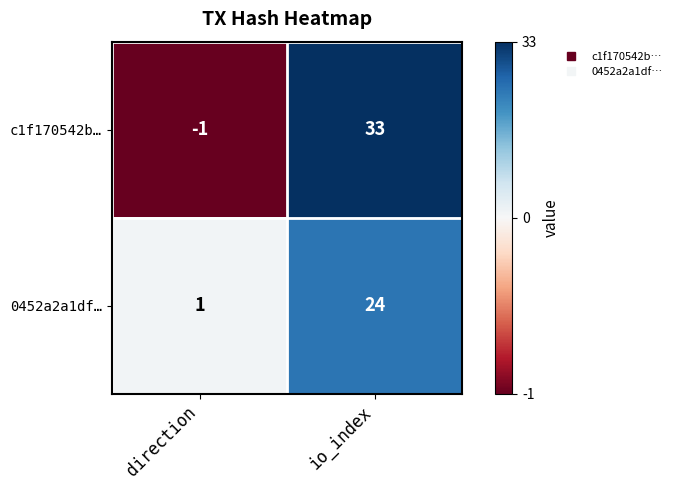

Reading right to left, what are all the values shown in this chart?

c1f170542b…: 33	-1
0452a2a1df…: 24	1